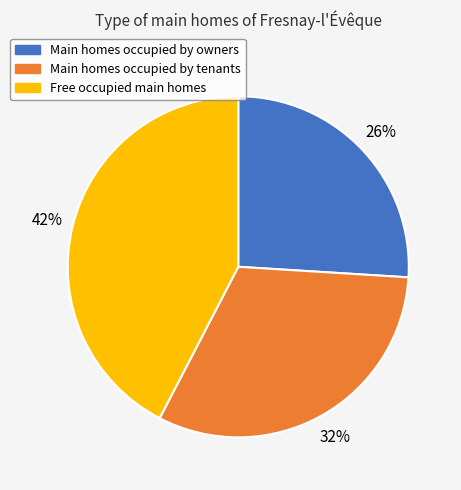

What is the smallest slice in the pie chart?

Main homes occupied by owners